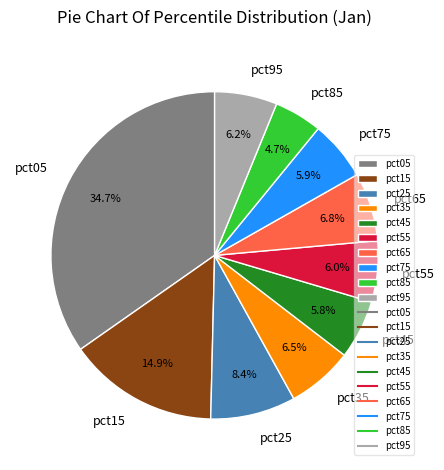

What percentage is the pct65 slice, to the nearest percent?

7%